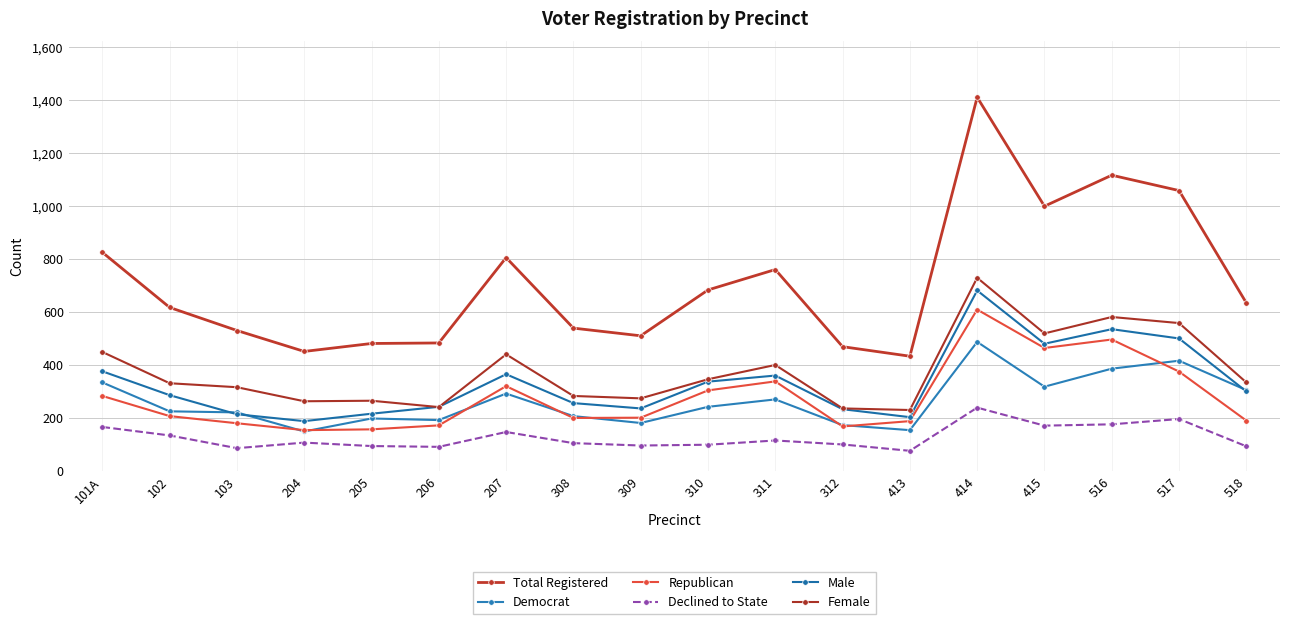

Which category has the lowest value across all series?

413